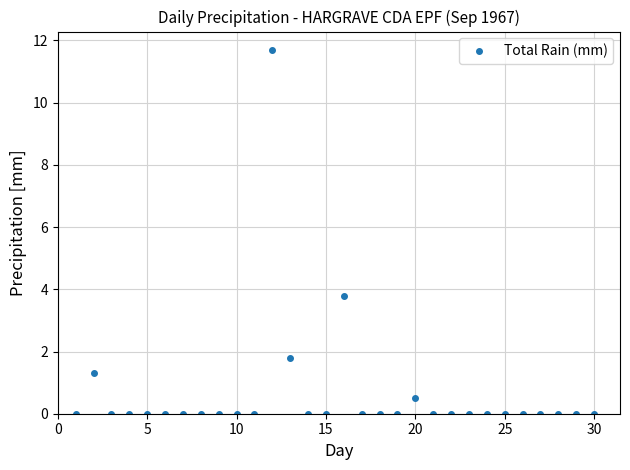

True or false: there are more than 0 points higher than both neighbors.

True